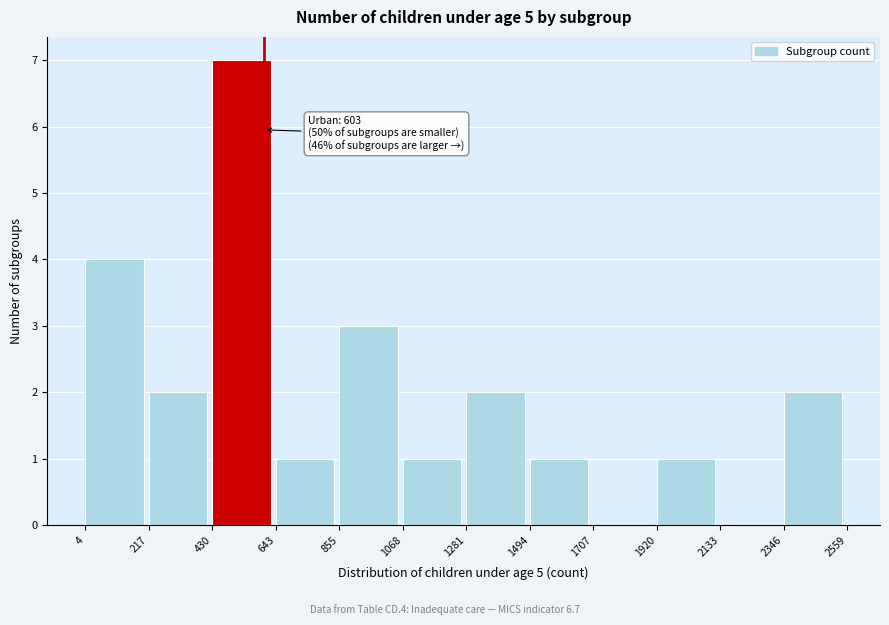

Over which range of the x-axis is the bar tallest?

430 to 643